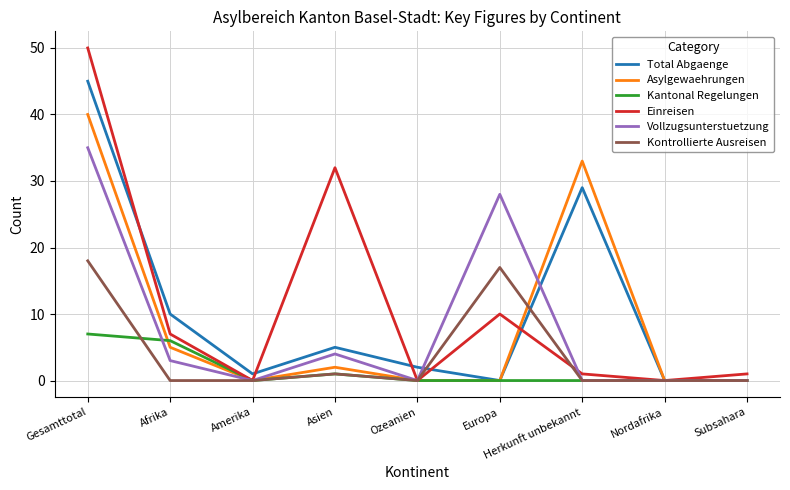

What is the spread (max minus min) of values at Ozeanien?

2